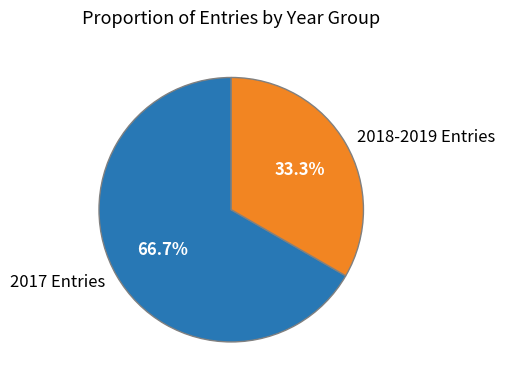

Do 2018-2019 Entries and 2017 Entries together represent more than half of the pie?

Yes